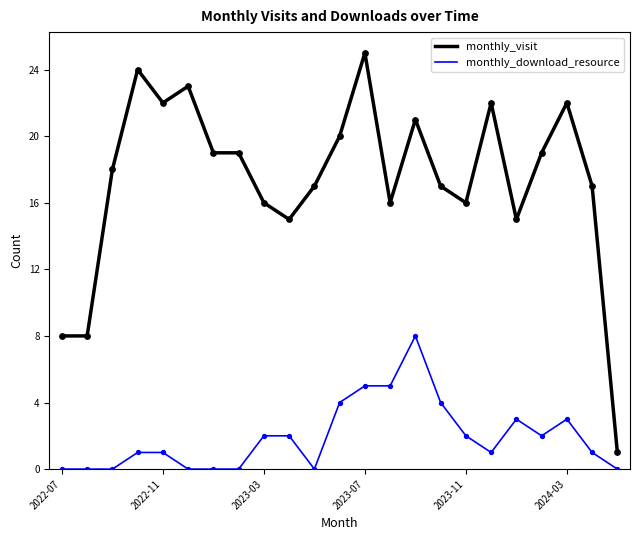

True or false: monthly_visit and monthly_download_resource cross at least once.

False